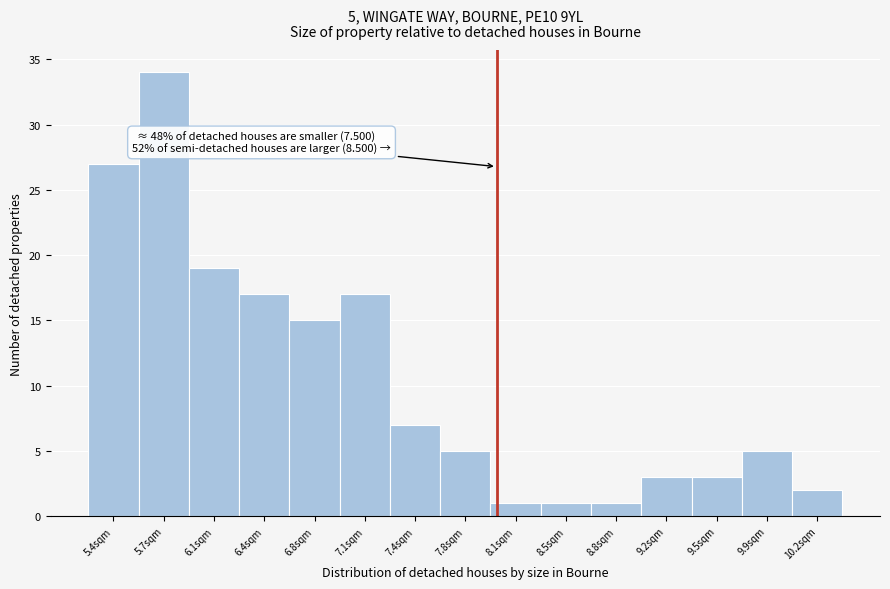

Over which range of the x-axis is the bar tallest?

5.55 to 5.90